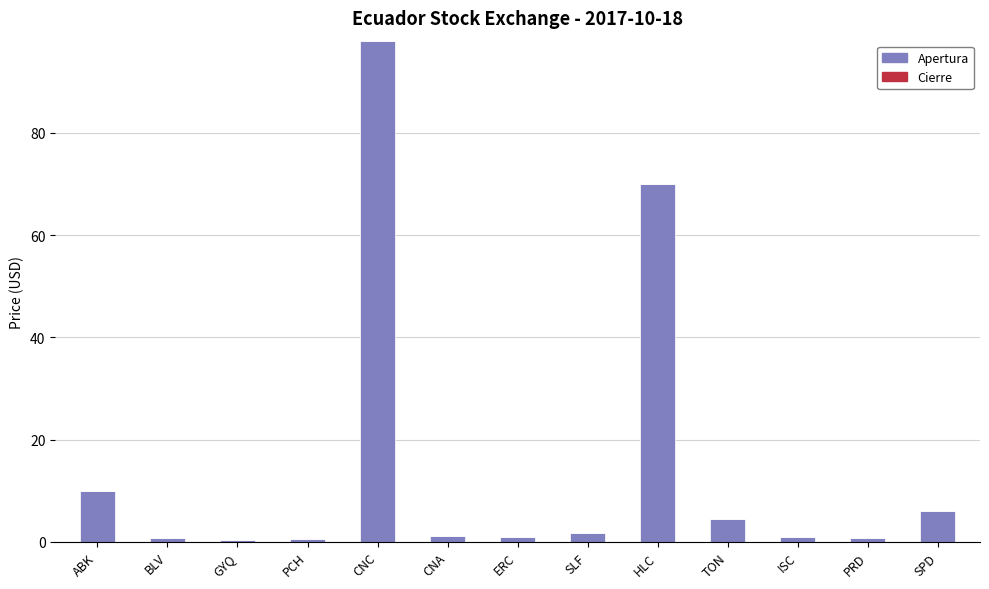

Which category has the highest value in the Apertura series?

CNC